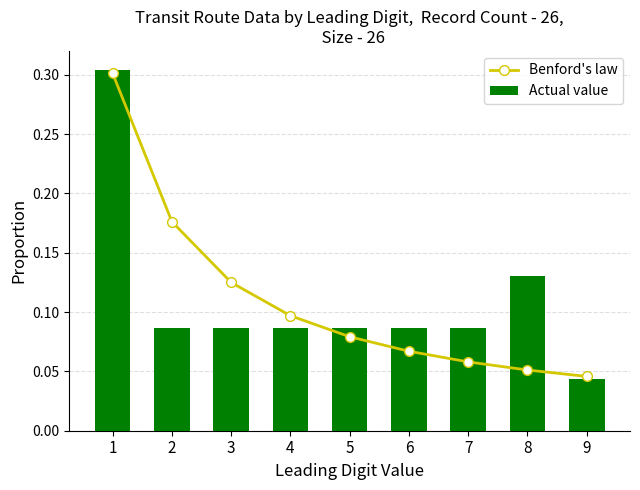

What is the greatest value displayed?

0.3